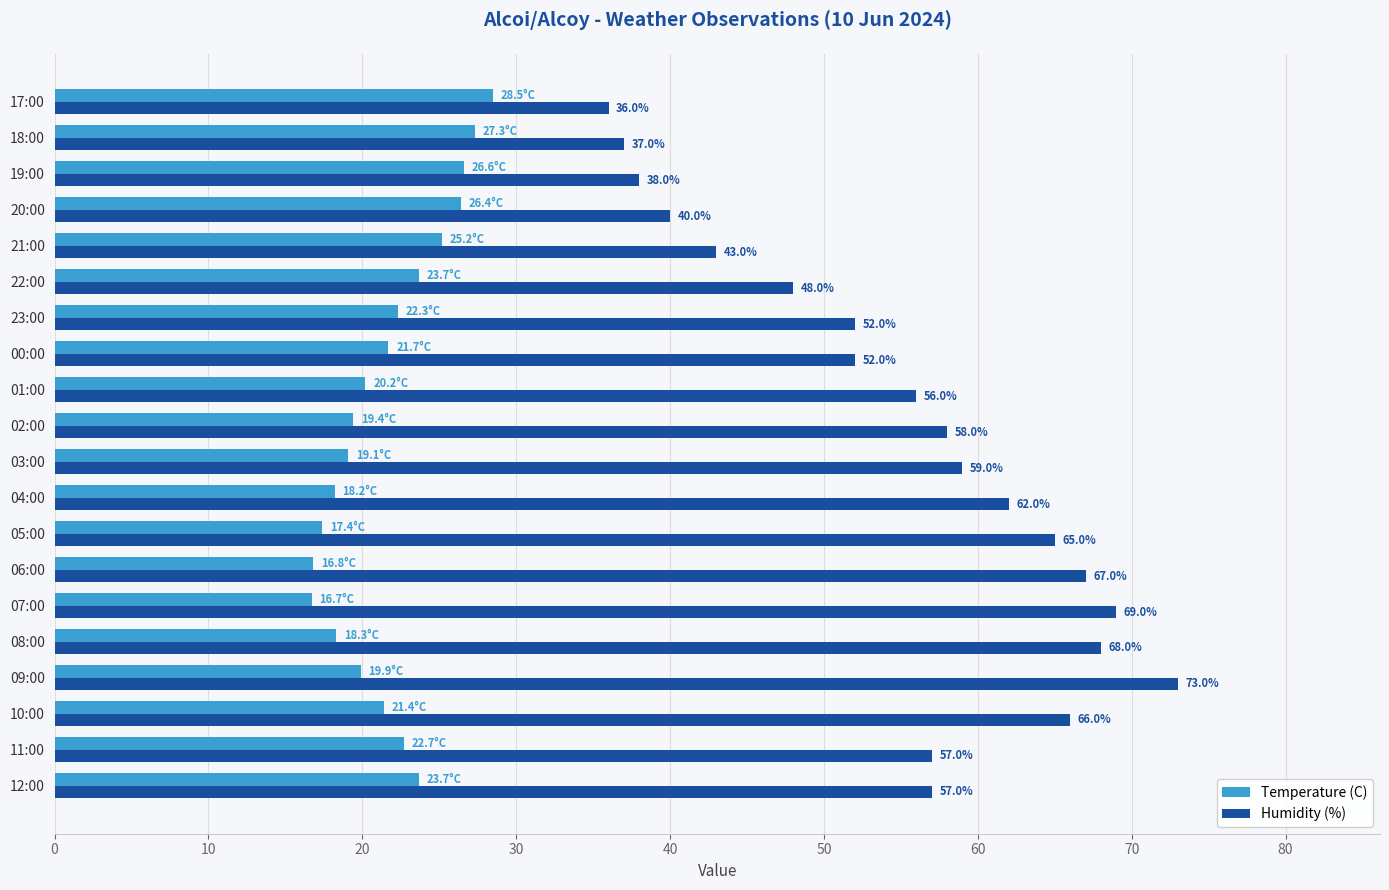

True or false: Humidity (%) has a value of 16.8 at 19:00.

False